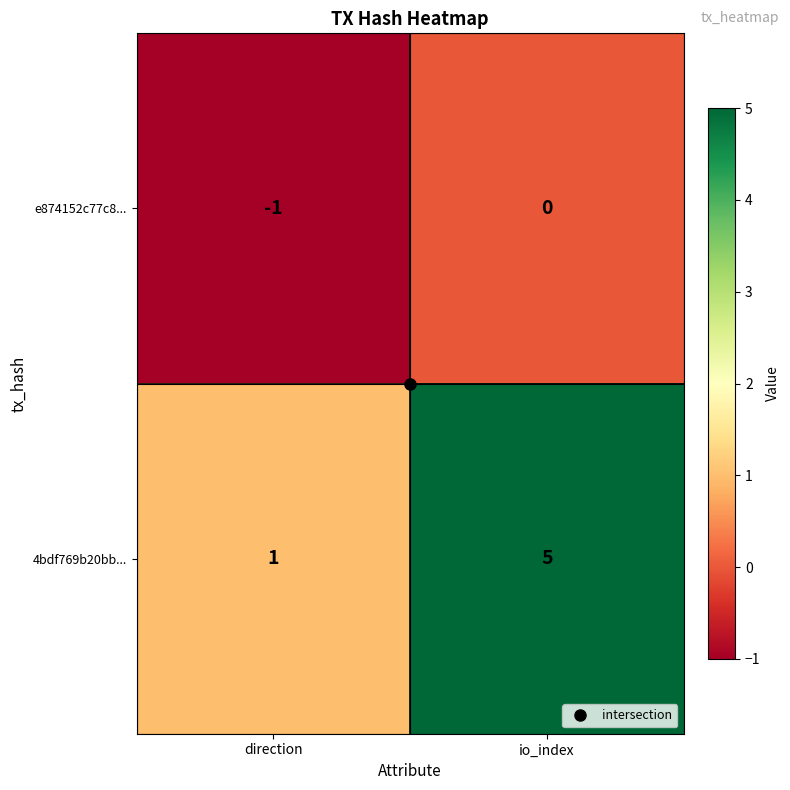

What is the total value across all series at io_index?

5